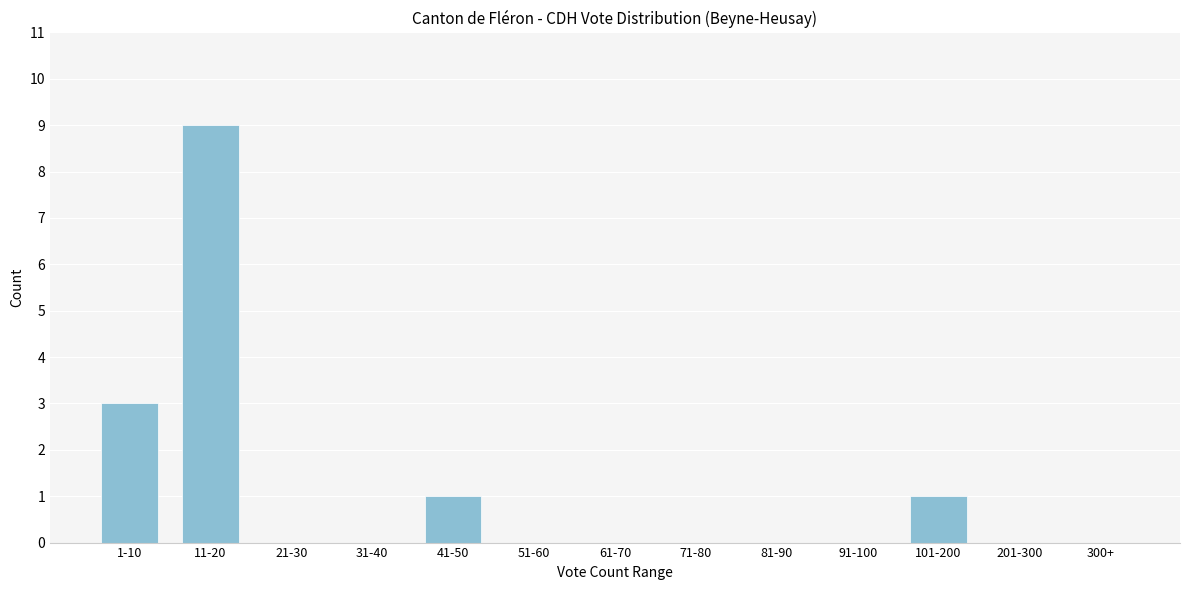

Reading left to right, what are all the values shown in this chart?

1-10=3	11-20=9	21-30=0	31-40=0	41-50=1	51-60=0	61-70=0	71-80=0	81-90=0	91-100=0	101-200=1	201-300=0	300+=0